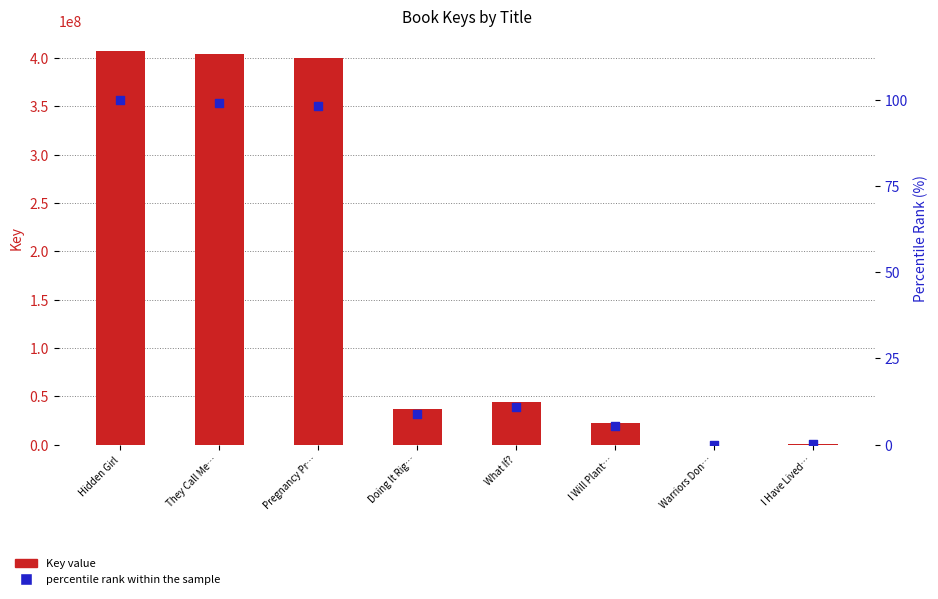

Which series reaches the minimum Y coordinate?

percentile rank within the sample